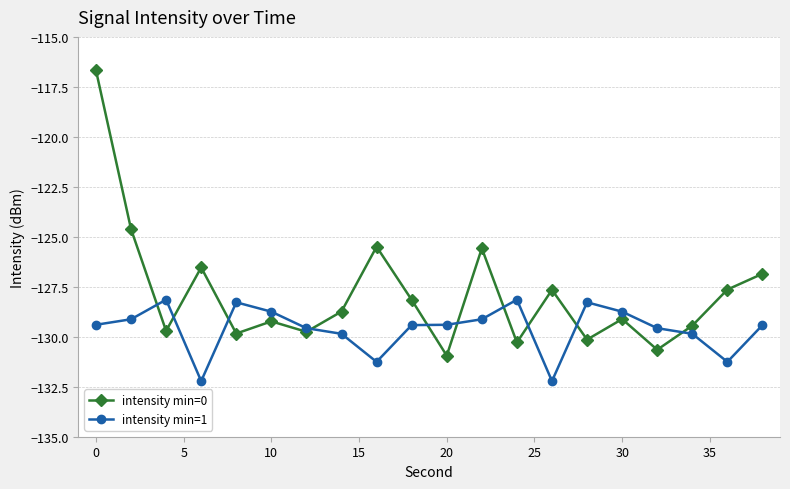

What is the value of the intensity min=0 point at the 13th from the left?

-130.3